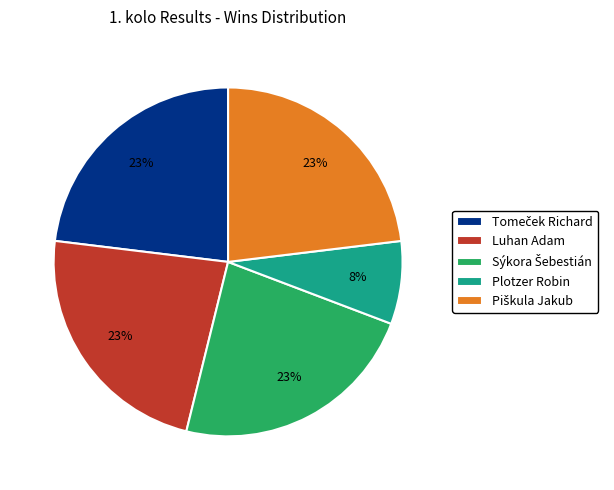

To the nearest percent, what percentage of the pie is Plotzer Robin?

8%